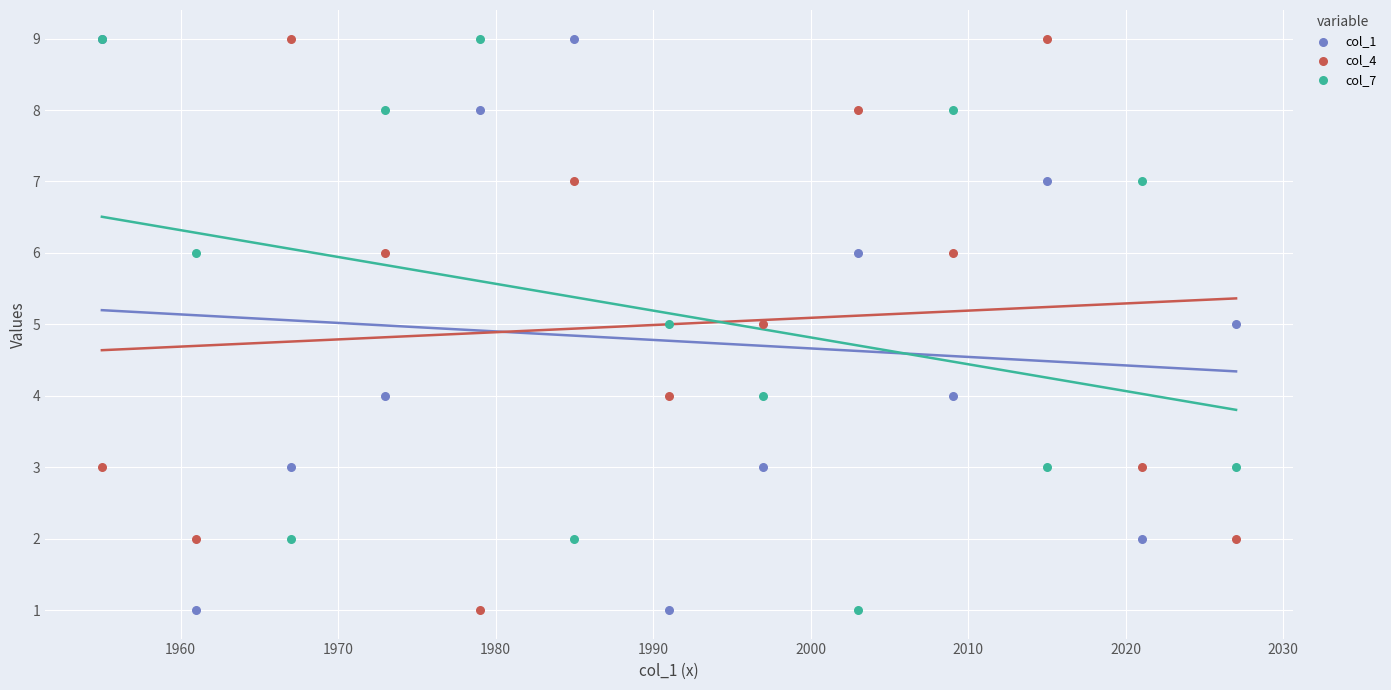

What are all the series names shown in the legend?

col_1, col_4, col_7